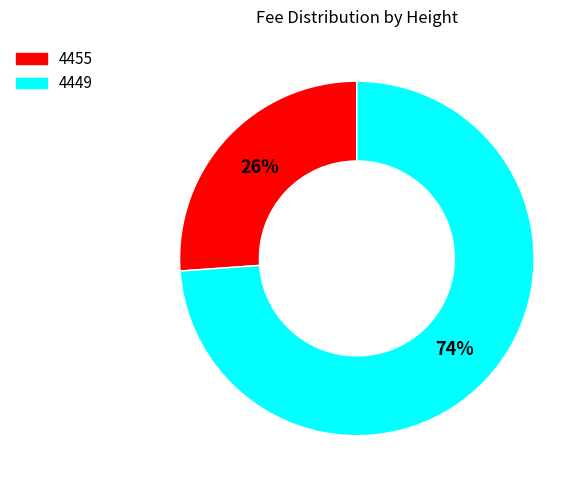

Do 4449 and 4455 together represent more than half of the pie?

Yes